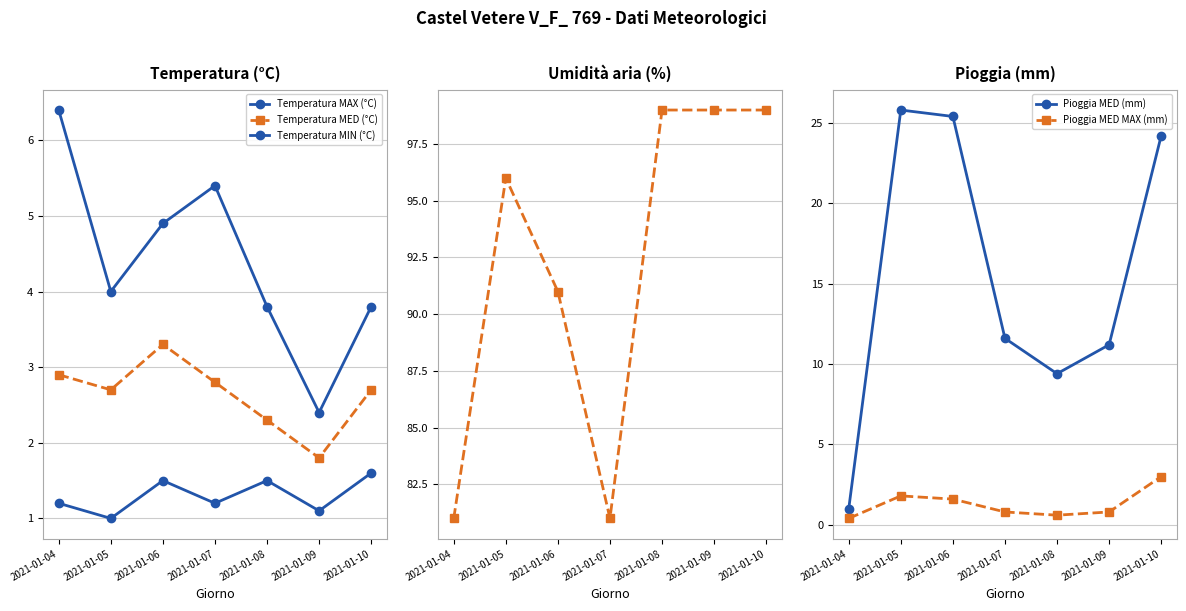

How many Temperatura MIN (°C) values are between 1 and 2?

7